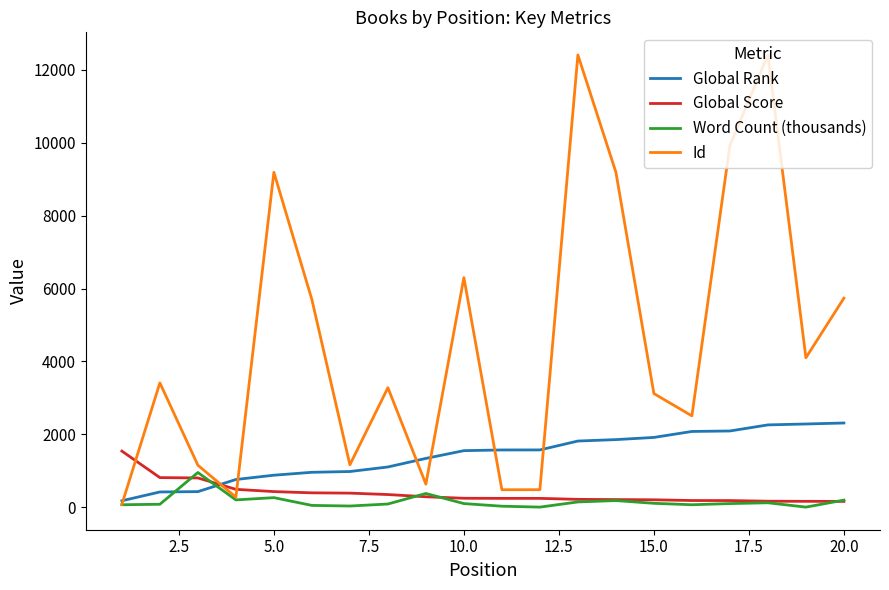

Which series has the largest range (max minus min)?

Id